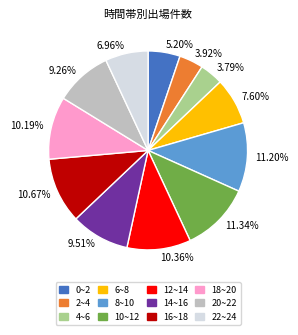

Combined, do 5.20% and 11.20% account for over 50%?

No